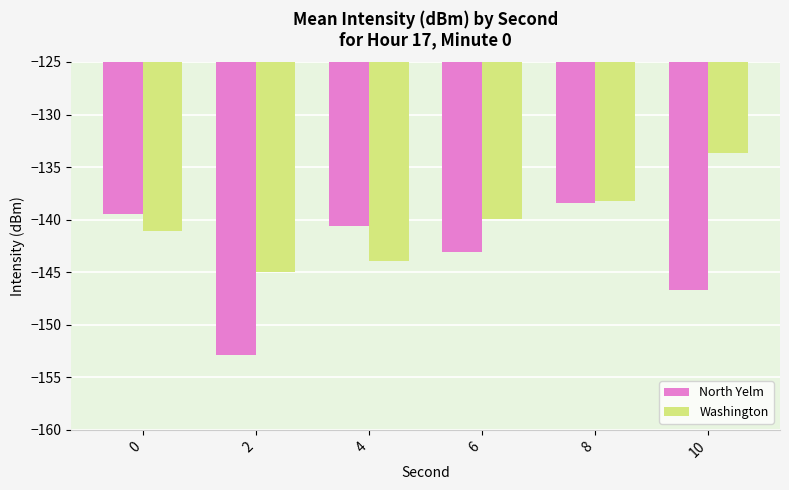

True or false: North Yelm has a value of -36.3 at 6.

False